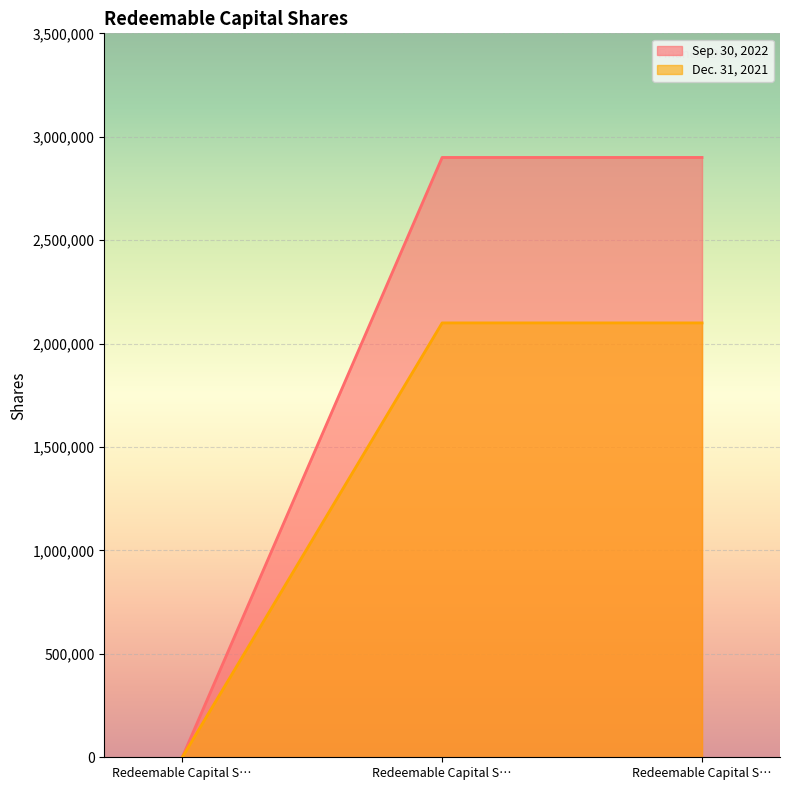

Does the chart display data point markers on the line(s)?

No